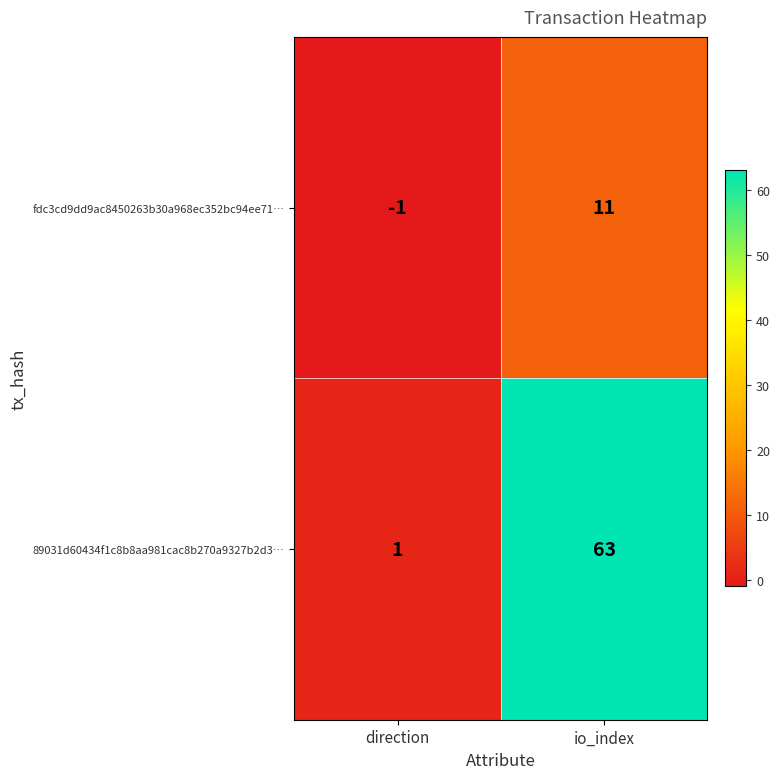

Which series has the largest total across all categories?

89031d60434f1c8b8aa981cac8b270a9327b2d3…